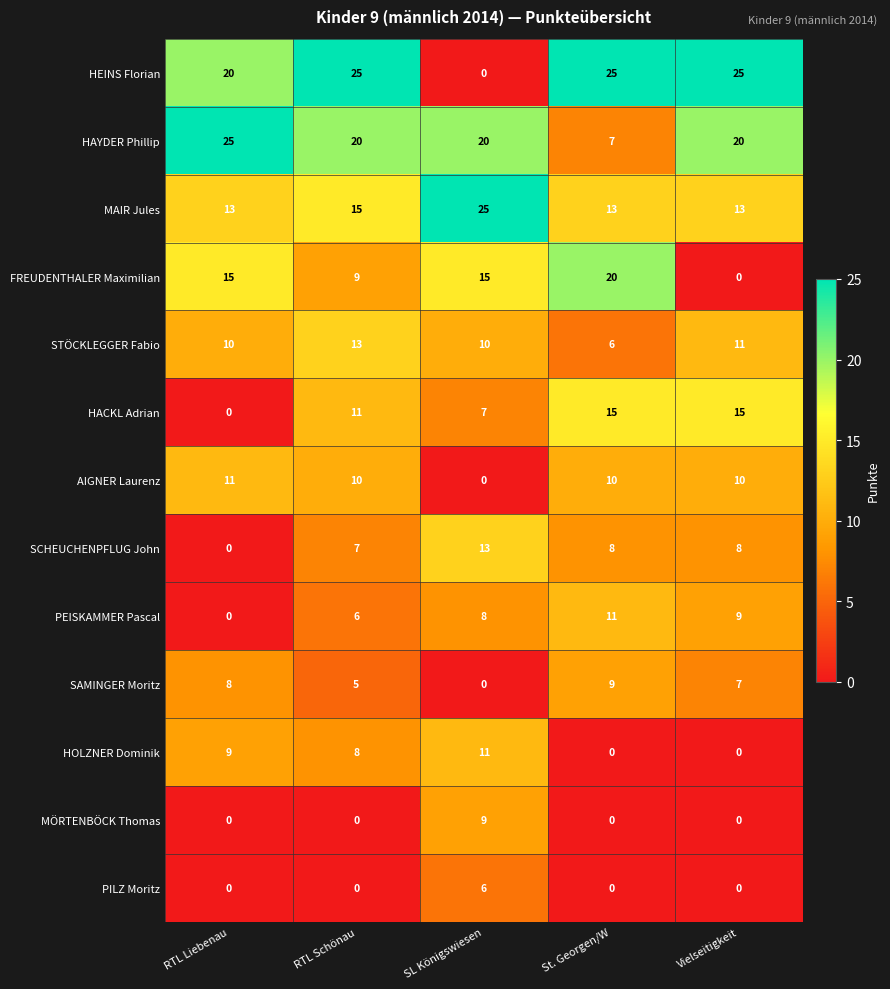

What is the difference between the highest and lowest values at Vielseitigkeit?

25